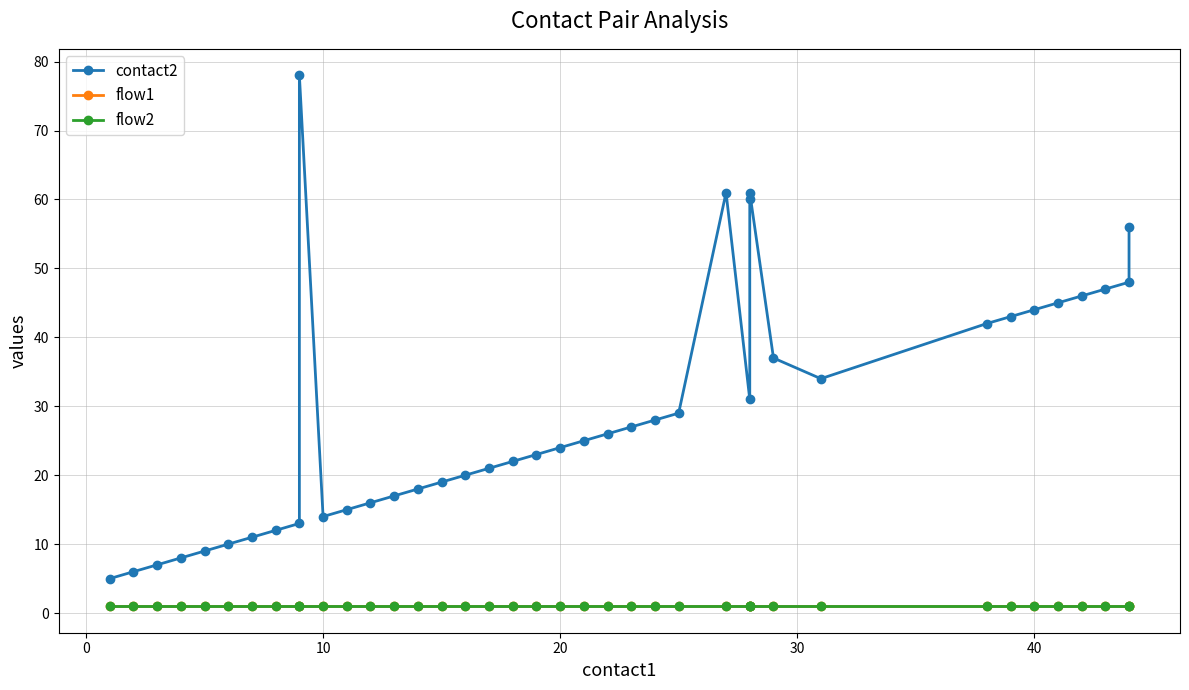

Reading right to left, transcribe all the data shown in this chart.

contact2: 56	48	47	46	45	44	43	42	34	37	61	60	31	61	29	28	27	26	25	24	23	22	21	20	19	18	17	16	15	14	78	13	12	11	10	9	8	7	6	5
flow1: 1	1	1	1	1	1	1	1	1	1	1	1	1	1	1	1	1	1	1	1	1	1	1	1	1	1	1	1	1	1	1	1	1	1	1	1	1	1	1	1
flow2: 1	1	1	1	1	1	1	1	1	1	1	1	1	1	1	1	1	1	1	1	1	1	1	1	1	1	1	1	1	1	1	1	1	1	1	1	1	1	1	1